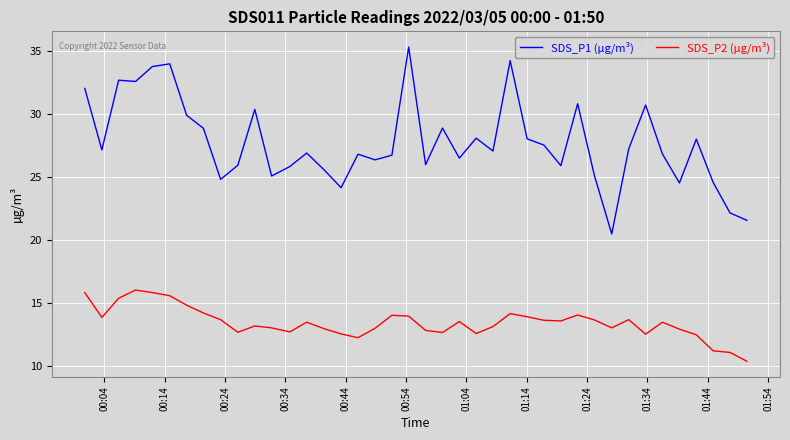

True or false: SDS_P2 (µg/m³) and SDS_P1 (µg/m³) cross at least once.

False